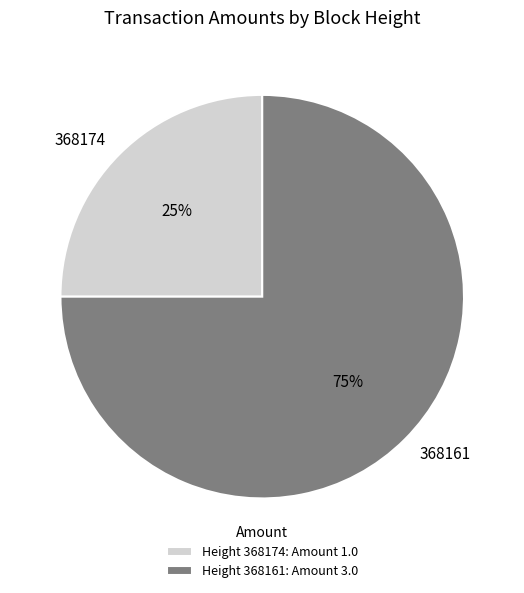

Count the number of slices in the pie.

2